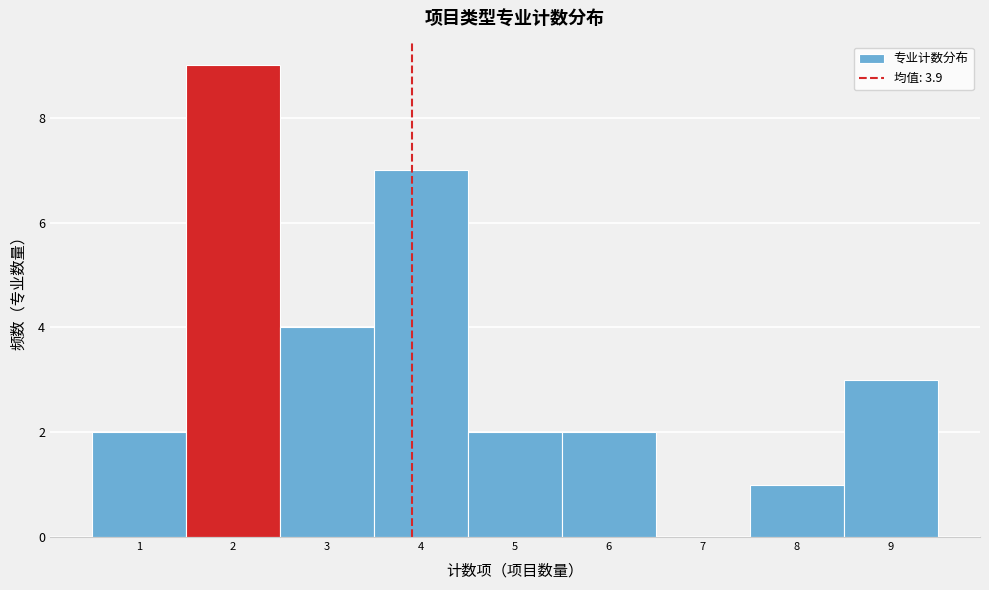

Over which range of the x-axis is the bar tallest?

1.5 to 2.5